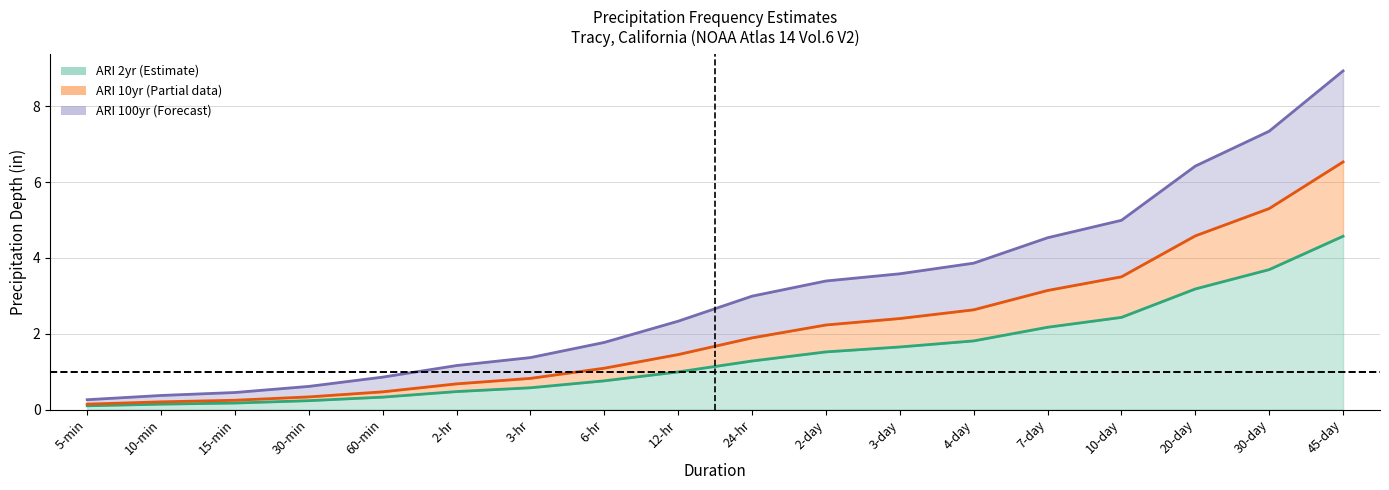

Does the chart have visible grid lines?

Yes